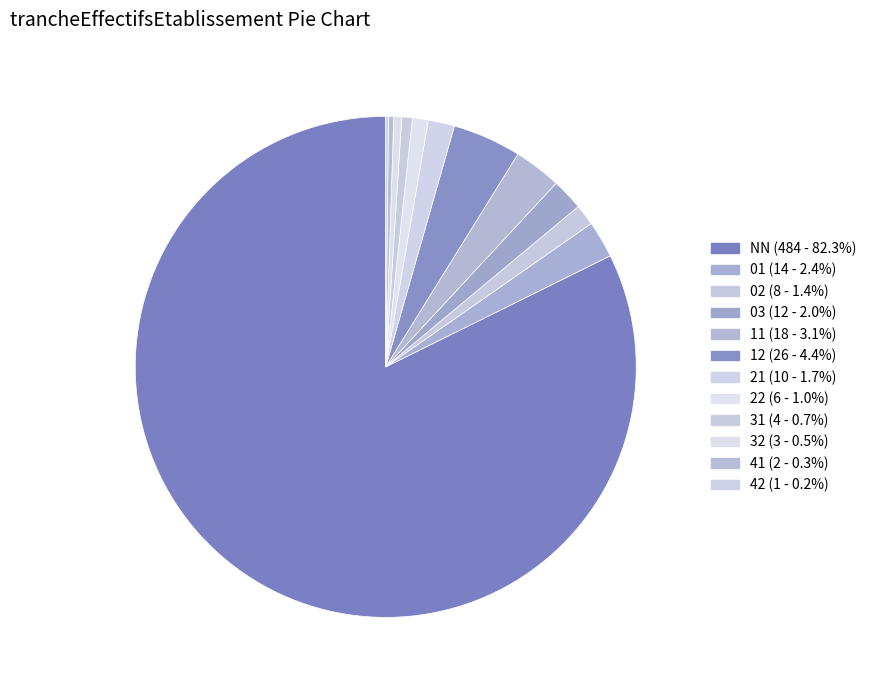

Count the number of slices in the pie.

12